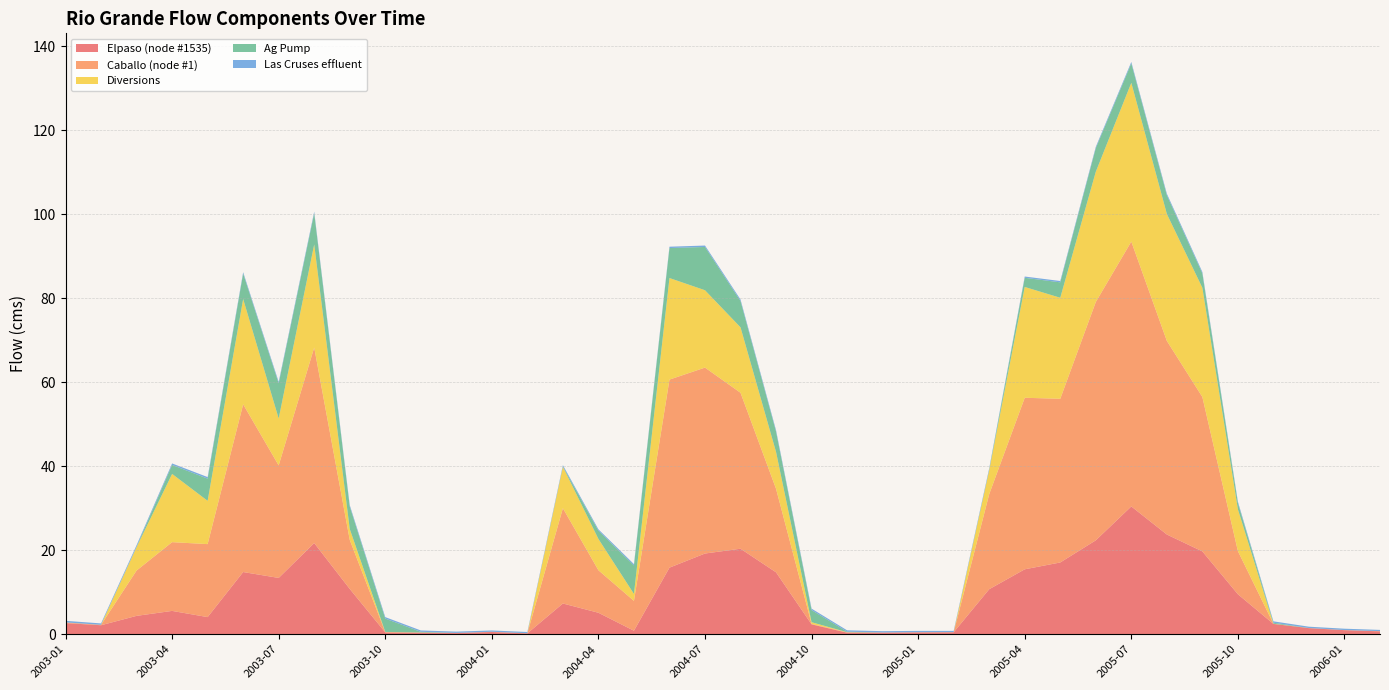

Reading right to left, what are all the values shown in this chart?

Elpaso (node #1535): 2006-02=0.7	2006-01=1.0	2005-12=1.4	2005-11=2.5	2005-10=9.5	2005-09=19.7	2005-08=23.7	2005-07=30.4	2005-06=22.4	2005-05=17.1	2005-04=15.5	2005-03=10.7	2005-02=0.5	2005-01=0.4	2004-12=0.4	2004-11=0.4	2004-10=2.3	2004-09=14.7	2004-08=20.4	2004-07=19.2	2004-06=15.9	2004-05=0.8	2004-04=5.1	2004-03=7.3	2004-02=0.2	2004-01=0.5	2003-12=0.3	2003-11=0.4	2003-10=0.4	2003-09=10.8	2003-08=21.7	2003-07=13.4	2003-06=14.8	2003-05=4.1	2003-04=5.6	2003-03=4.4	2003-02=2.1	2003-01=2.7
Caballo (node #1): 2006-02=0.0	2006-01=0.0	2005-12=0.0	2005-11=0.0	2005-10=10.3	2005-09=36.8	2005-08=46.1	2005-07=63.1	2005-06=56.8	2005-05=39.0	2005-04=40.9	2005-03=22.6	2005-02=0.0	2005-01=0.0	2004-12=0.0	2004-11=0.1	2004-10=0.1	2004-09=19.9	2004-08=37.2	2004-07=44.3	2004-06=44.8	2004-05=7.1	2004-04=10.1	2004-03=22.7	2004-02=0.0	2004-01=0.1	2003-12=0.0	2003-11=0.0	2003-10=0.1	2003-09=11.7	2003-08=46.6	2003-07=26.8	2003-06=40.0	2003-05=17.4	2003-04=16.4	2003-03=10.8	2003-02=0.1	2003-01=0.1
Diversions: 2006-02=0.0	2006-01=0.0	2005-12=0.0	2005-11=0.0	2005-10=10.0	2005-09=26.0	2005-08=30.2	2005-07=37.8	2005-06=31.0	2005-05=24.1	2005-04=26.4	2005-03=5.7	2005-02=0.0	2005-01=0.0	2004-12=0.0	2004-11=0.0	2004-10=0.4	2004-09=8.8	2004-08=15.6	2004-07=18.4	2004-06=24.2	2004-05=1.7	2004-04=7.5	2004-03=9.9	2004-02=0.0	2004-01=0.0	2003-12=0.0	2003-11=0.0	2003-10=0.0	2003-09=2.6	2003-08=24.6	2003-07=11.2	2003-06=25.1	2003-05=10.3	2003-04=16.3	2003-03=5.6	2003-02=0.0	2003-01=0.0
Ag Pump: 2006-02=0.0	2006-01=0.0	2005-12=0.0	2005-11=0.2	2005-10=1.5	2005-09=3.4	2005-08=4.5	2005-07=4.6	2005-06=5.6	2005-05=3.7	2005-04=2.2	2005-03=0.1	2005-02=0.0	2005-01=0.0	2004-12=0.0	2004-11=0.1	2004-10=2.9	2004-09=4.8	2004-08=6.3	2004-07=10.3	2004-06=7.1	2004-05=6.8	2004-04=2.0	2004-03=0.1	2004-02=0.0	2004-01=0.0	2003-12=0.0	2003-11=0.2	2003-10=3.2	2003-09=5.3	2003-08=7.4	2003-07=8.4	2003-06=6.1	2003-05=5.3	2003-04=2.1	2003-03=0.1	2003-02=0.0	2003-01=0.0
Las Cruses effluent: 2006-02=0.3	2006-01=0.3	2005-12=0.3	2005-11=0.3	2005-10=0.3	2005-09=0.3	2005-08=0.4	2005-07=0.3	2005-06=0.3	2005-05=0.3	2005-04=0.3	2005-03=0.3	2005-02=0.3	2005-01=0.3	2004-12=0.3	2004-11=0.3	2004-10=0.3	2004-09=0.3	2004-08=0.4	2004-07=0.3	2004-06=0.3	2004-05=0.3	2004-04=0.3	2004-03=0.3	2004-02=0.3	2004-01=0.3	2003-12=0.3	2003-11=0.3	2003-10=0.4	2003-09=0.3	2003-08=0.4	2003-07=0.3	2003-06=0.3	2003-05=0.4	2003-04=0.4	2003-03=0.4	2003-02=0.3	2003-01=0.4